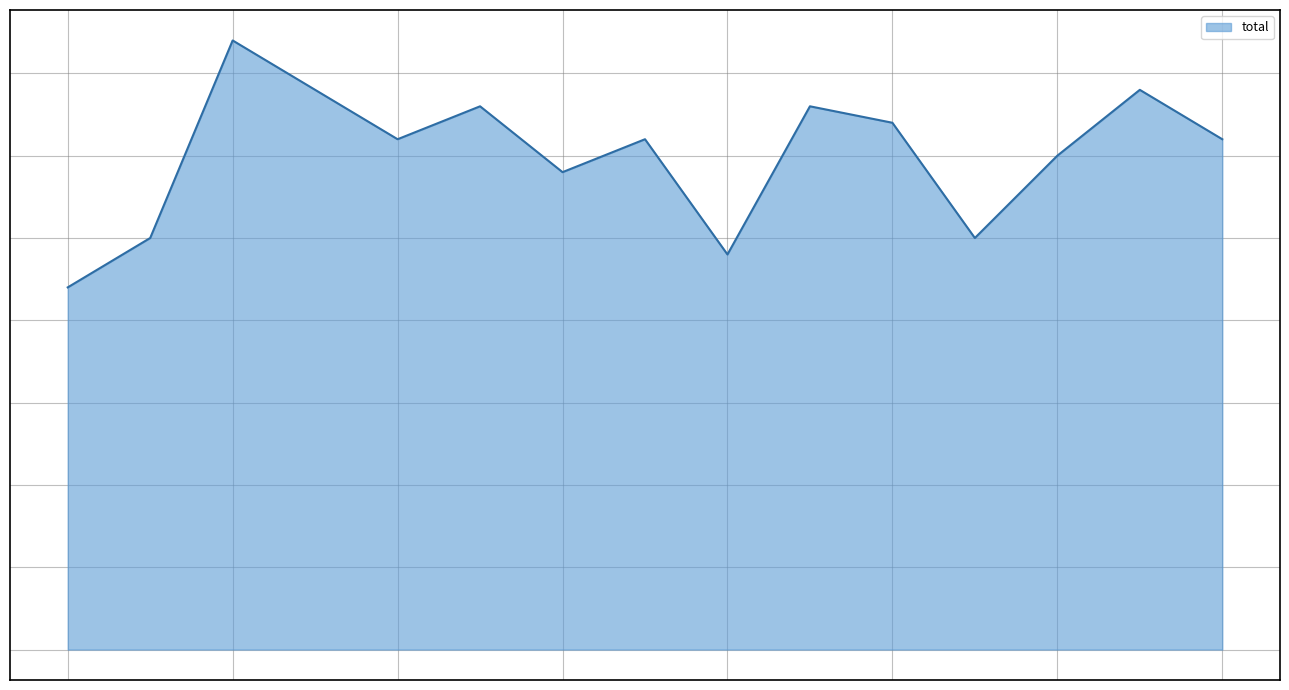

At which category does the chart reach its peak across all series?

6